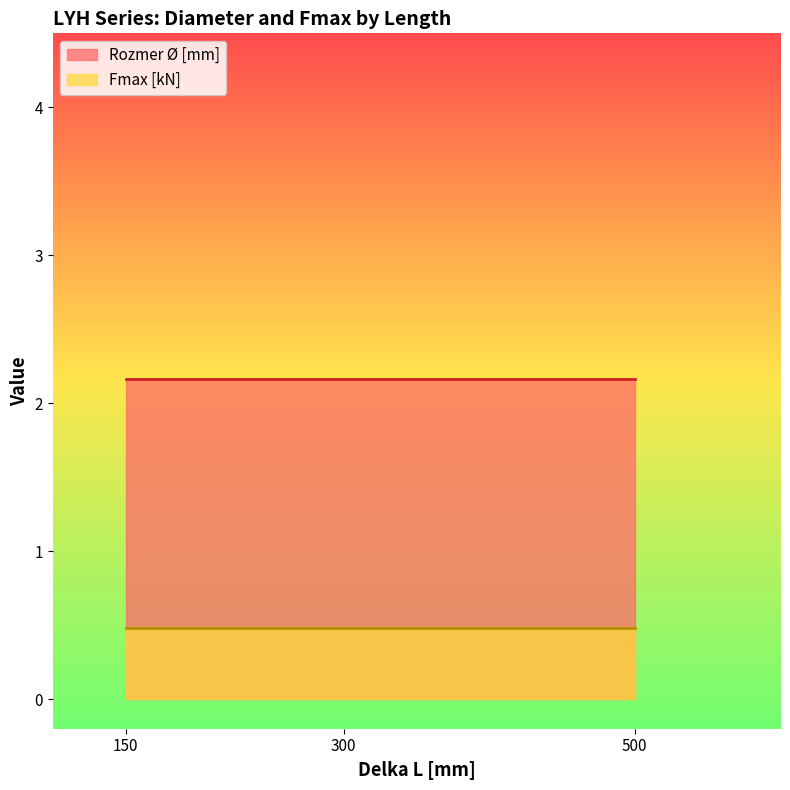

What is the difference between the highest and lowest values at 500?

1.7